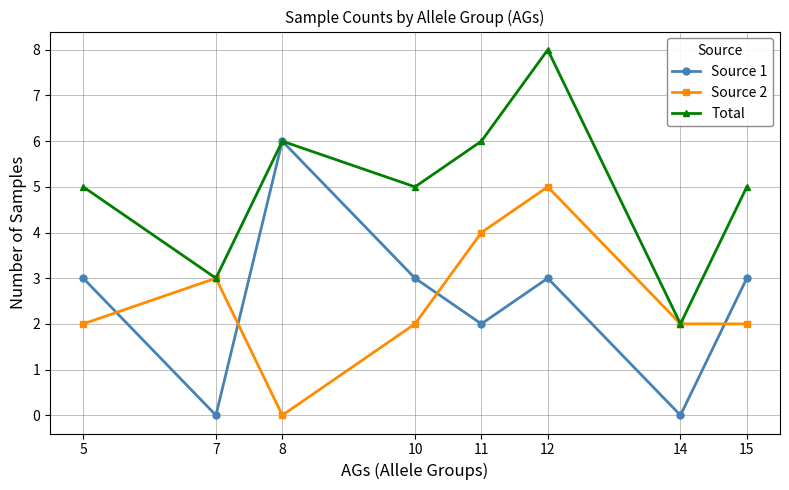

What is the difference between the second highest and minimum values in the Source 2 series?

4